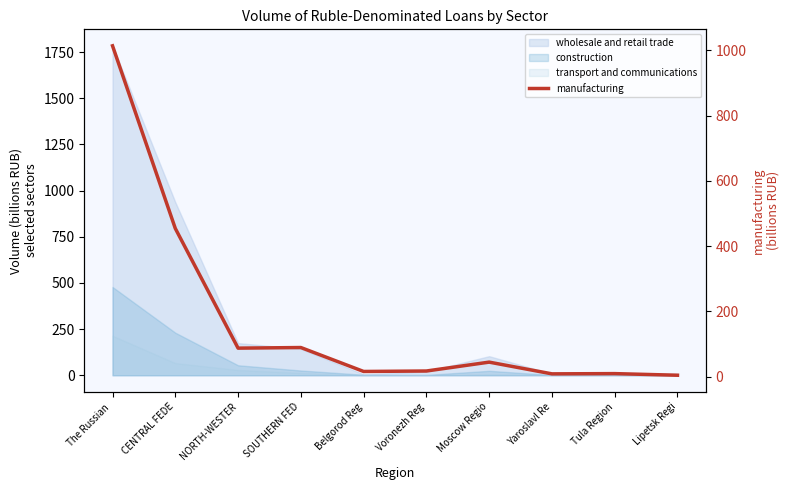

What is the label of the 4th point from the left?

SOUTHERN FED